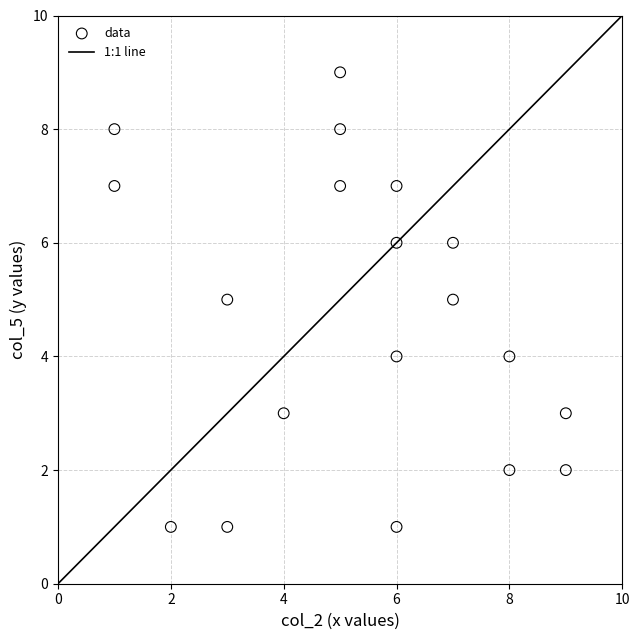

What is the range of X values (max minus min)?

8